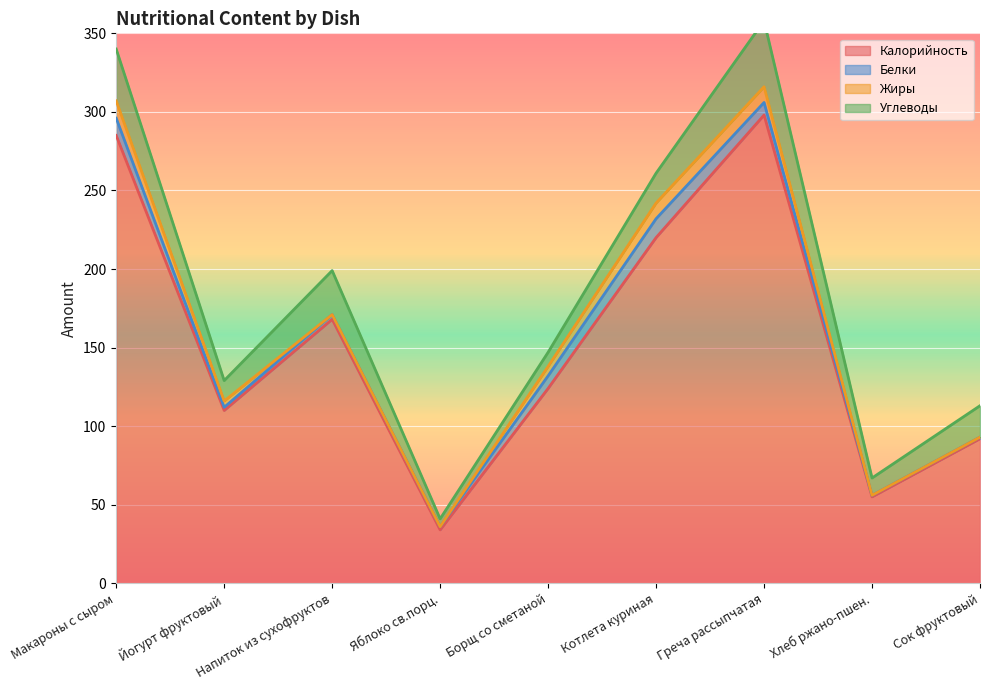

The Углеводы series shows 9 at Йогурт фруктовый. True or false?

False